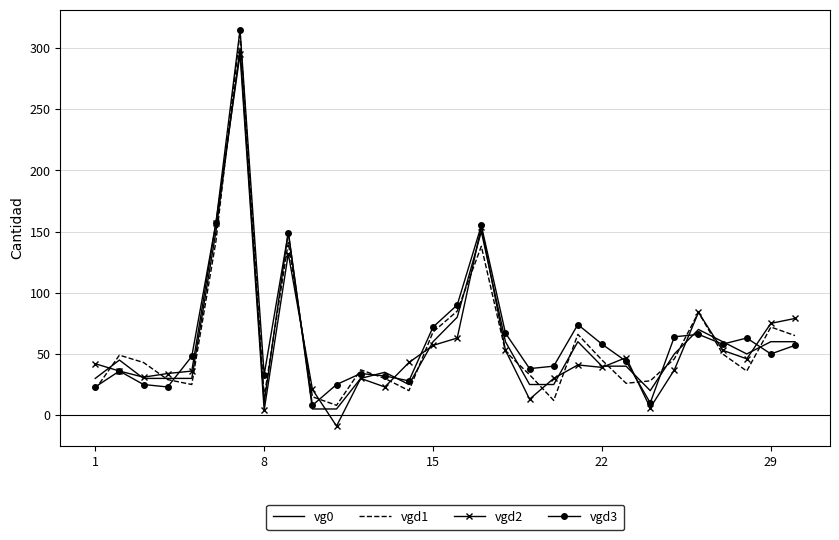

True or false: vgd1 has a value of 15 at 8.

True